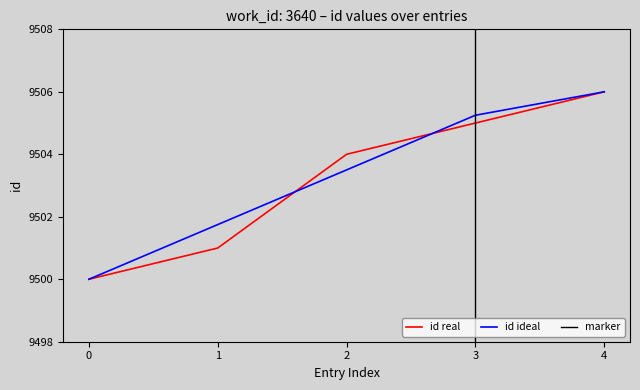

List the labels in order of id ideal value, smallest first.

0, 1, 2, 3, 4